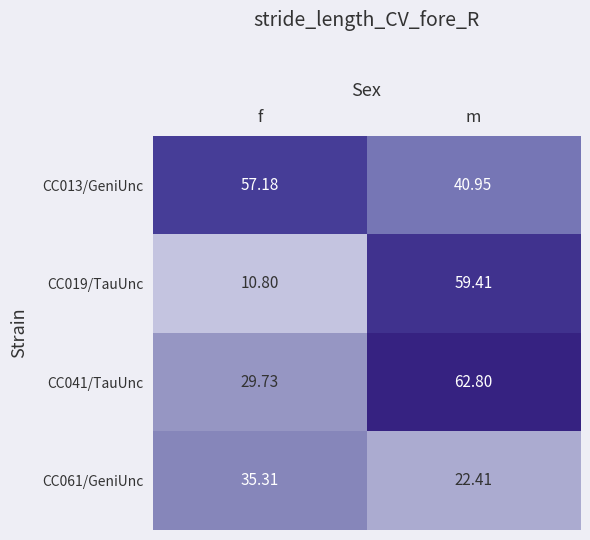

At how many categories does at least one series exceed 17?

2